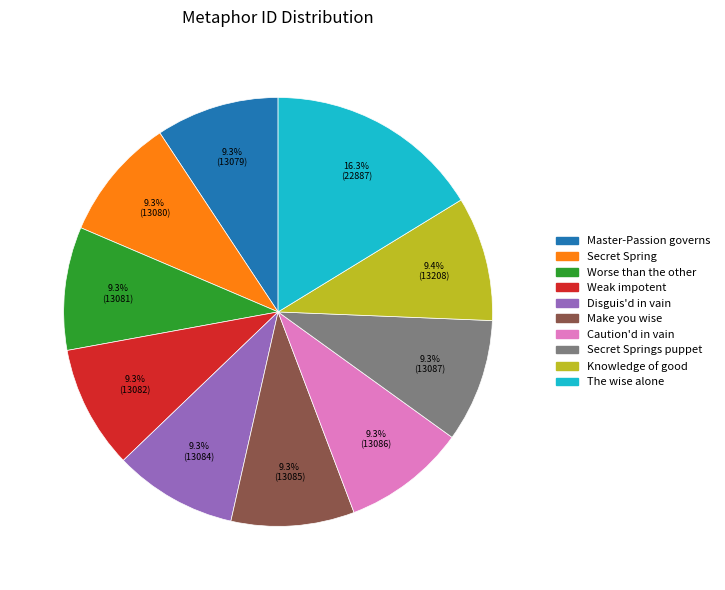

Does any single category account for the majority?

No